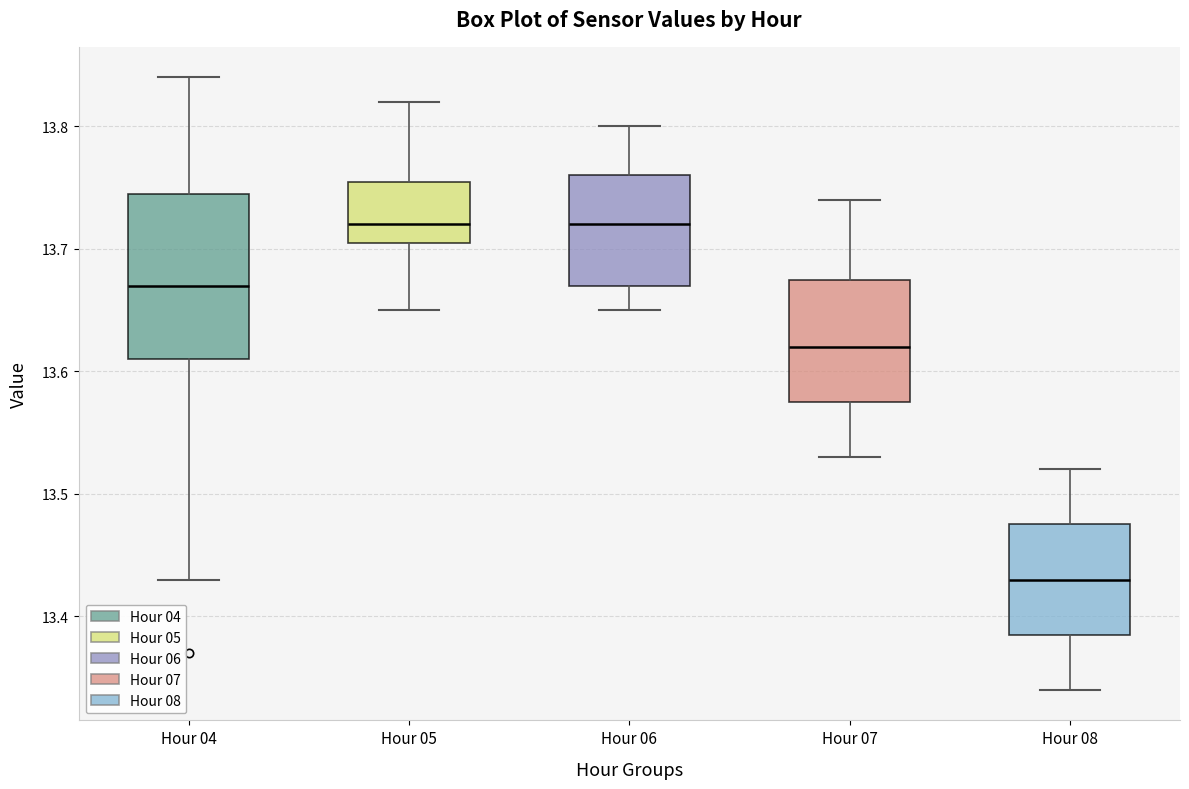

Reading left to right, transcribe this box plot: for each box, give where its median line is, the range the box spans, and where its two whiskers end, as read against the y-axis. The values are not printed on the chart, so give them approximately, as read against the axis.

Hour 04: median 13.67, box 13.61 to 13.75, whiskers 13.43 to 13.84
Hour 05: median 13.72, box 13.71 to 13.76, whiskers 13.65 to 13.82
Hour 06: median 13.72, box 13.67 to 13.76, whiskers 13.65 to 13.80
Hour 07: median 13.62, box 13.58 to 13.68, whiskers 13.53 to 13.74
Hour 08: median 13.43, box 13.39 to 13.48, whiskers 13.34 to 13.52